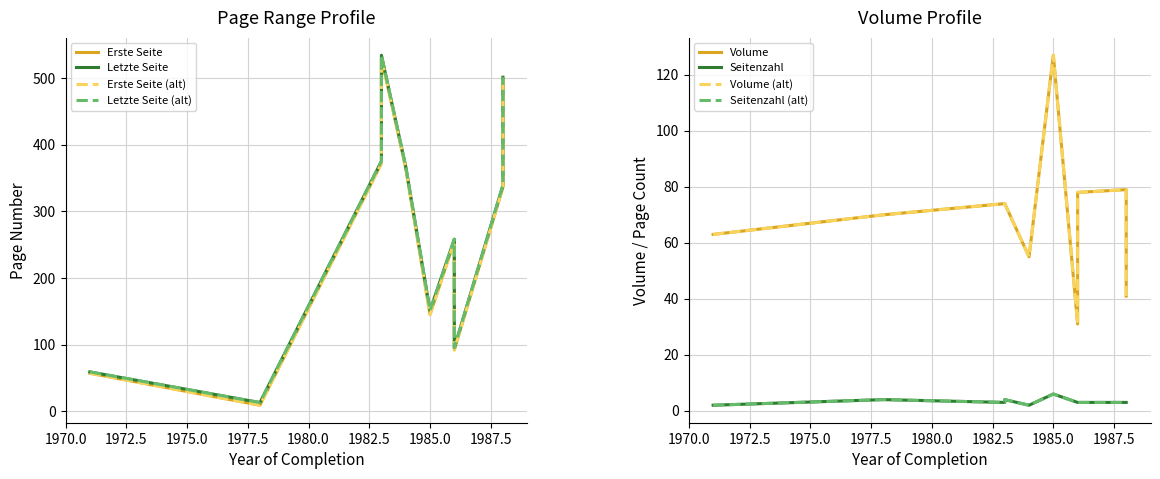

What is the total value across all series at 1988?

757